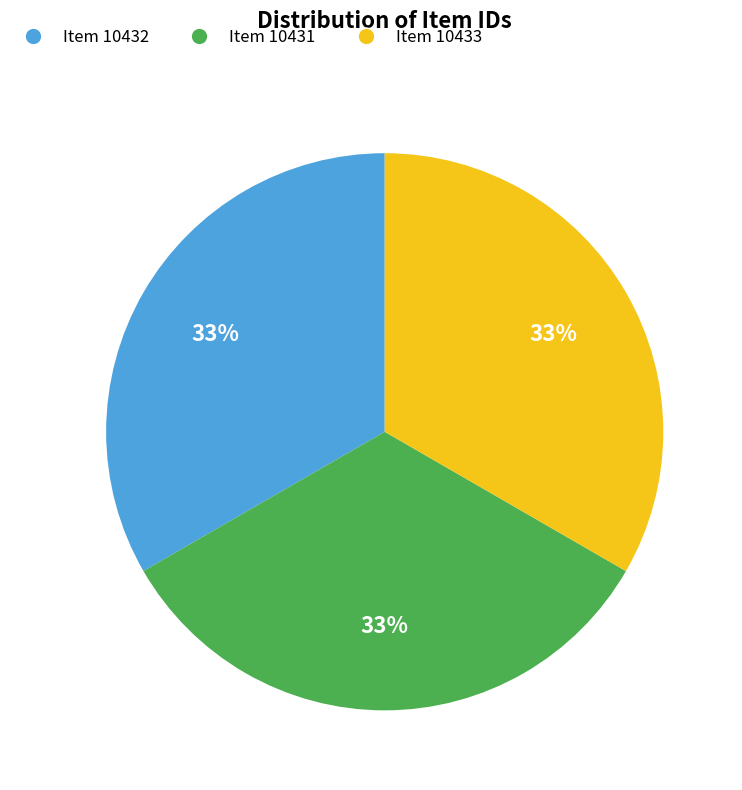

Approximately how many times larger is the value at Item 10433 compared to Item 10432?

1.0